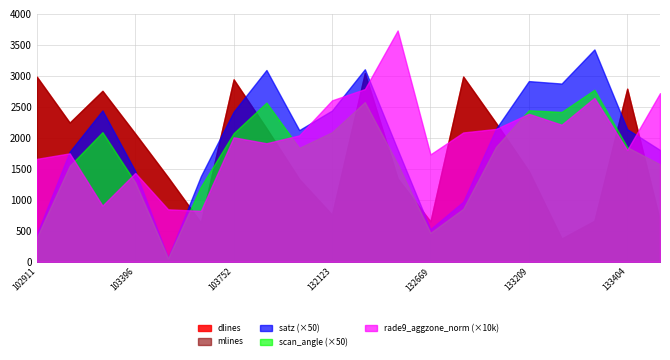

True or false: dlines and satz (×50) intersect in this chart.

True